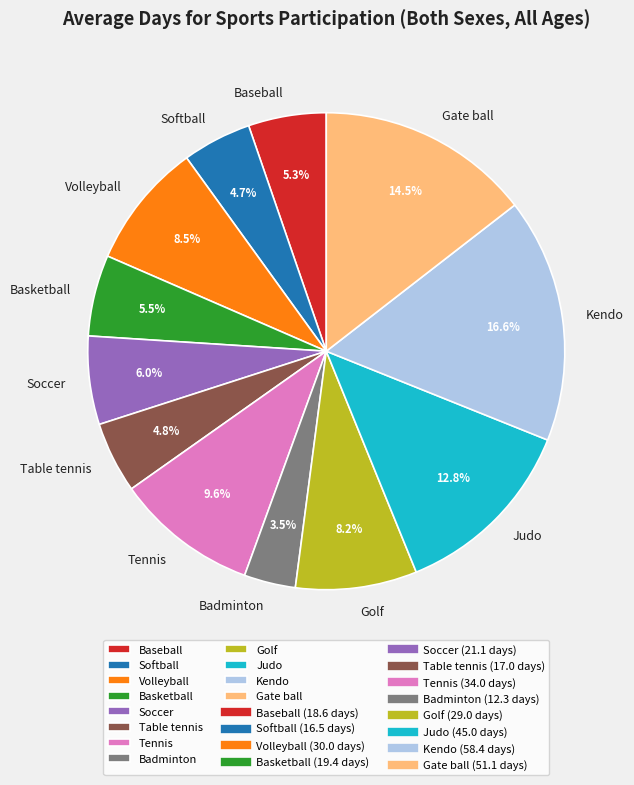

True or false: Golf accounts for 2% of the total.

False